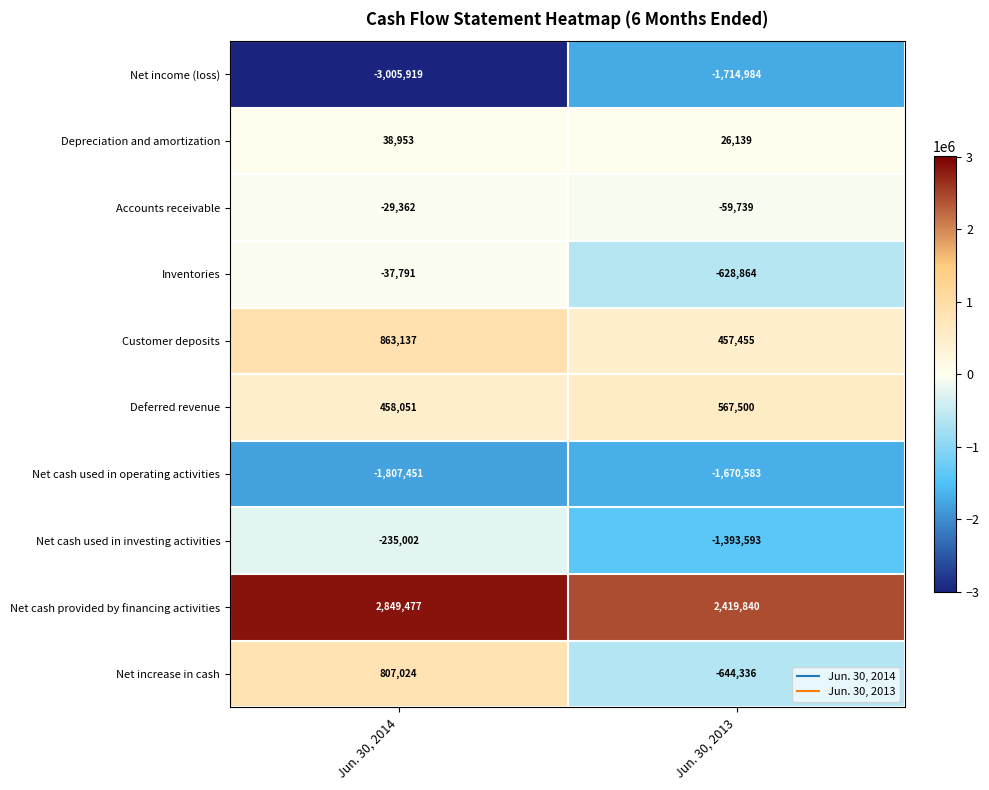

What is the spread (max minus min) of values at Jun. 30, 2014?

5855396